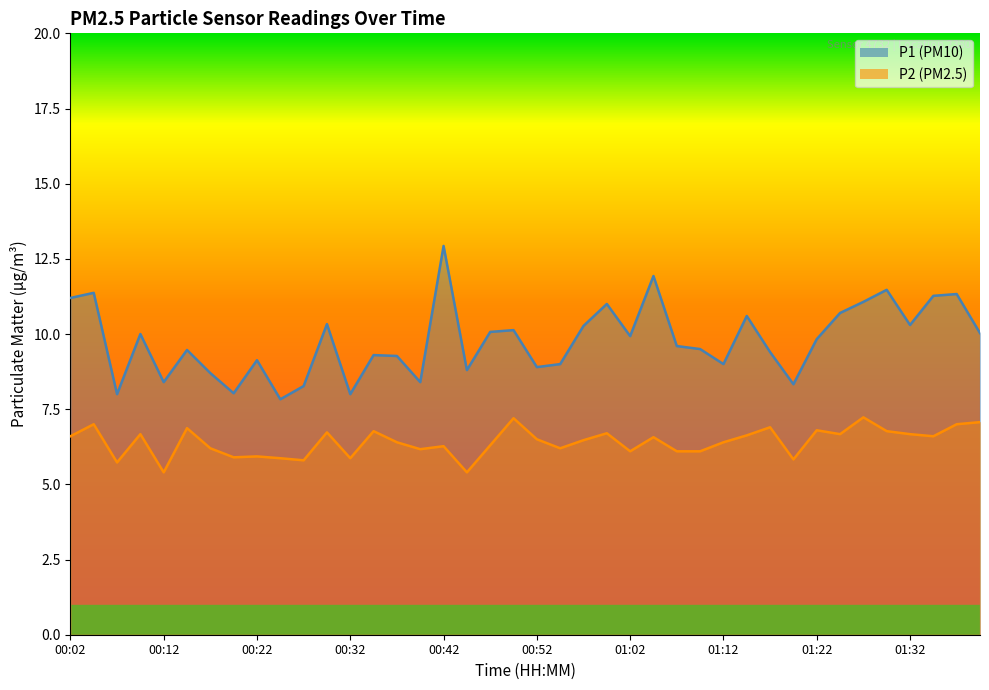

List the series in order of their overall mean, lowest first.

P2, P1